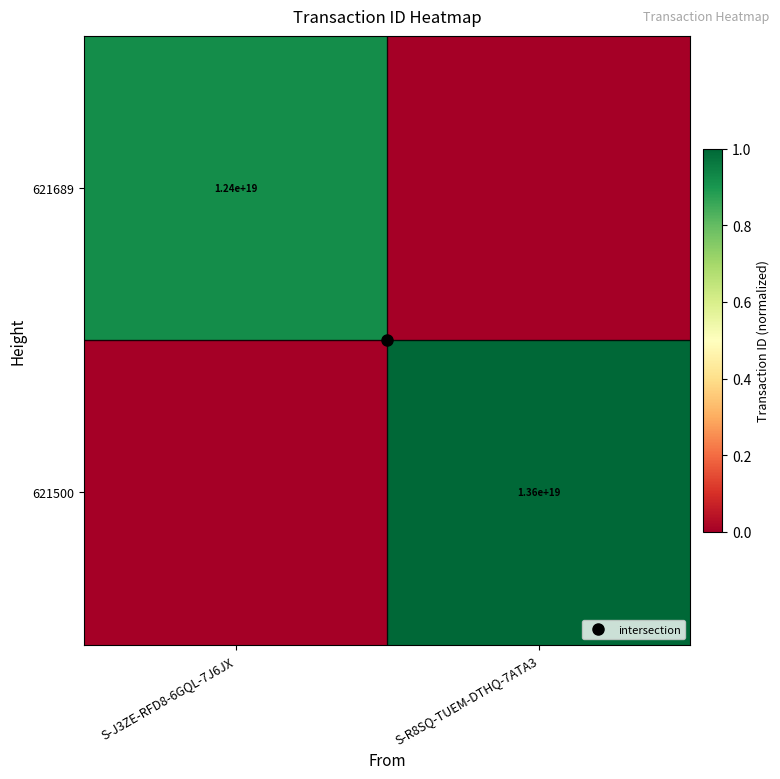

What is the sum of all 621500 values?

1.0